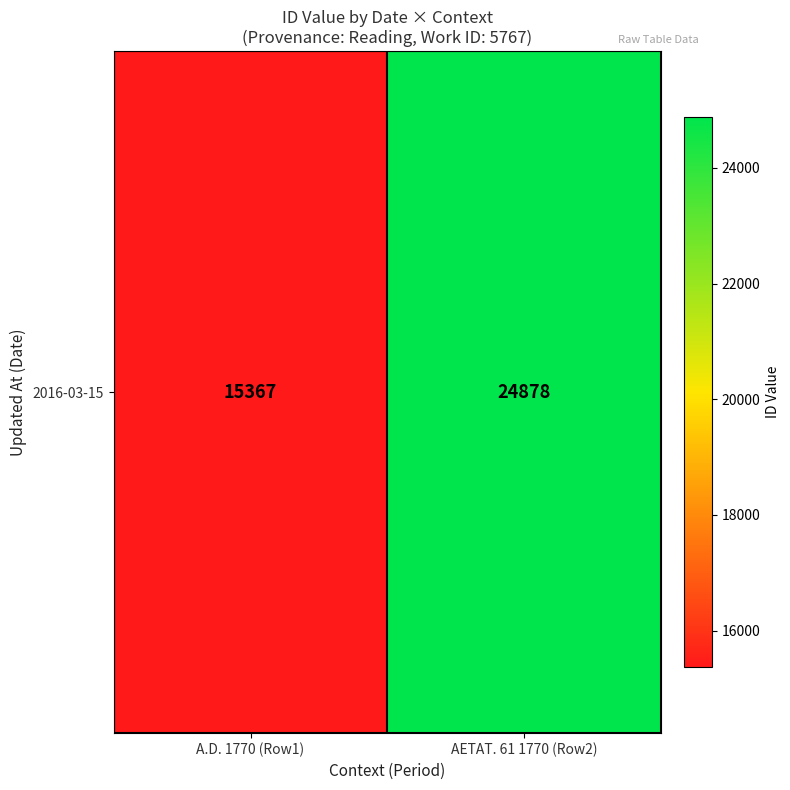

Reading left to right, transcribe all the data shown in this chart.

A.D. 1770 (Row1)=15367	AETAT. 61 1770 (Row2)=24878